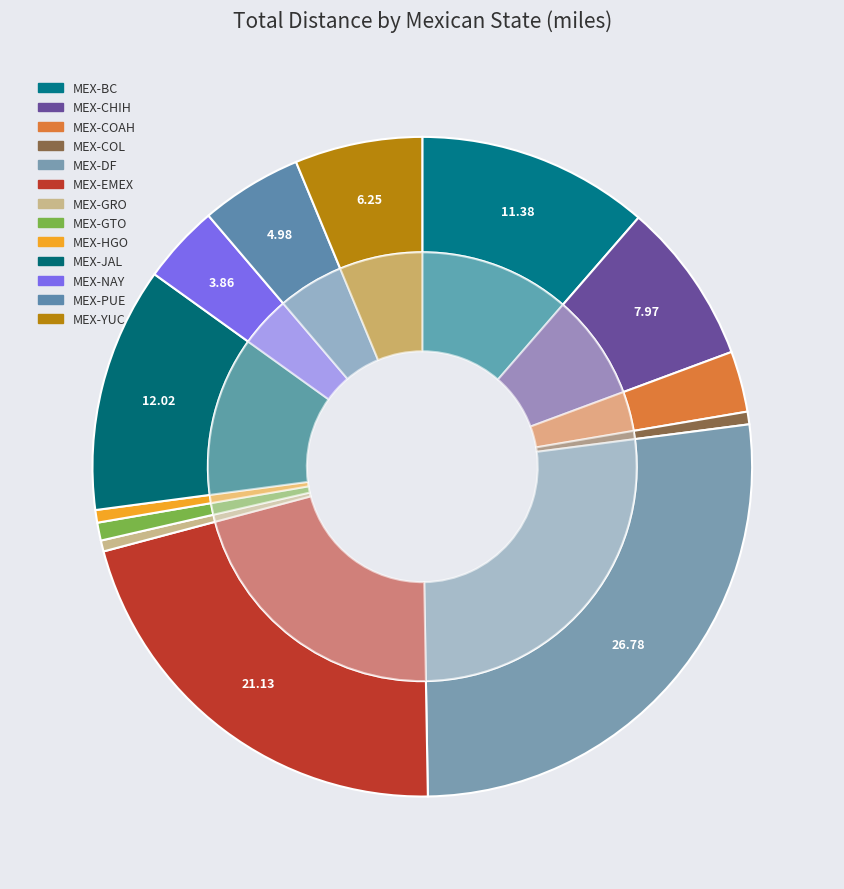

Rank the categories by value from lowest to highest.

MEX-GRO, MEX-HGO, MEX-COL, MEX-GTO, MEX-COAH, MEX-NAY, MEX-PUE, MEX-YUC, MEX-CHIH, MEX-BC, MEX-JAL, MEX-EMEX, MEX-DF